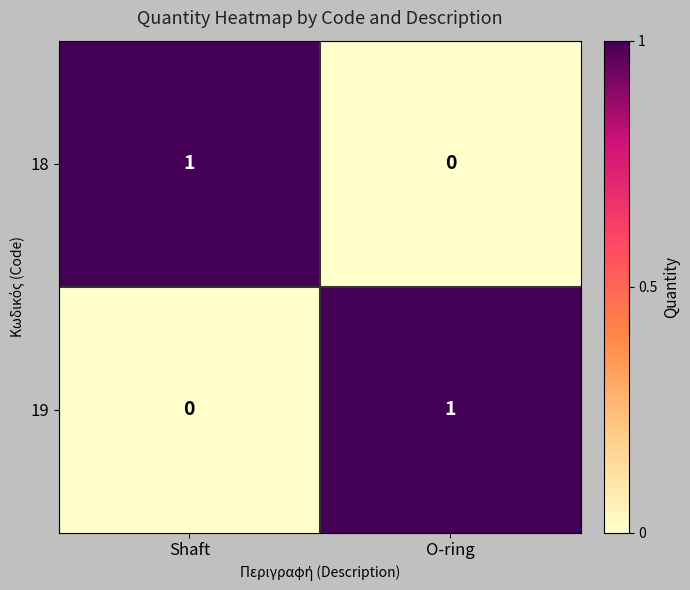

At which label does 19 reach its peak?

O-ring